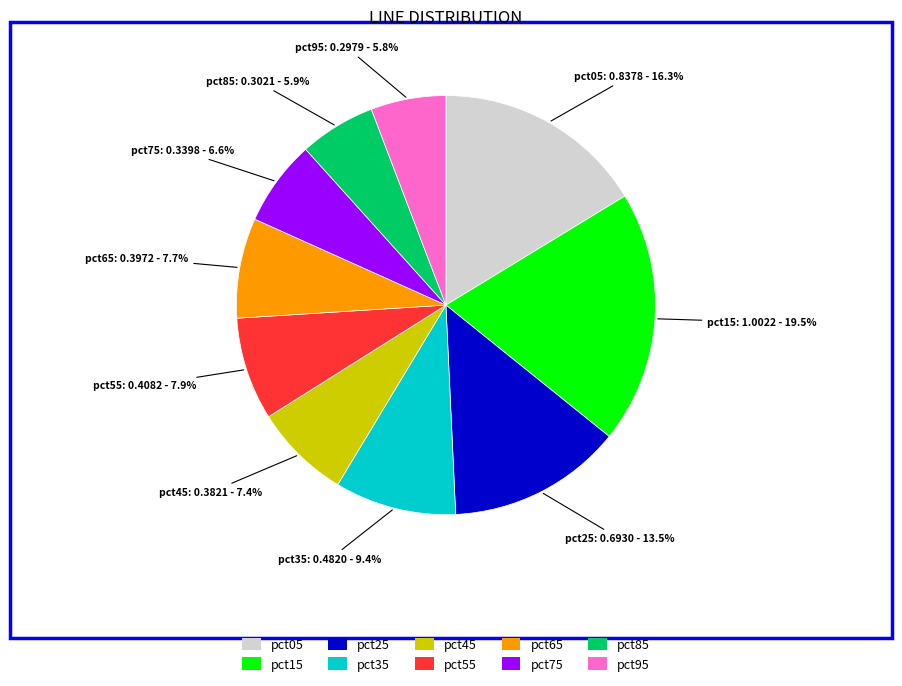

How many segments does this pie chart have?

10